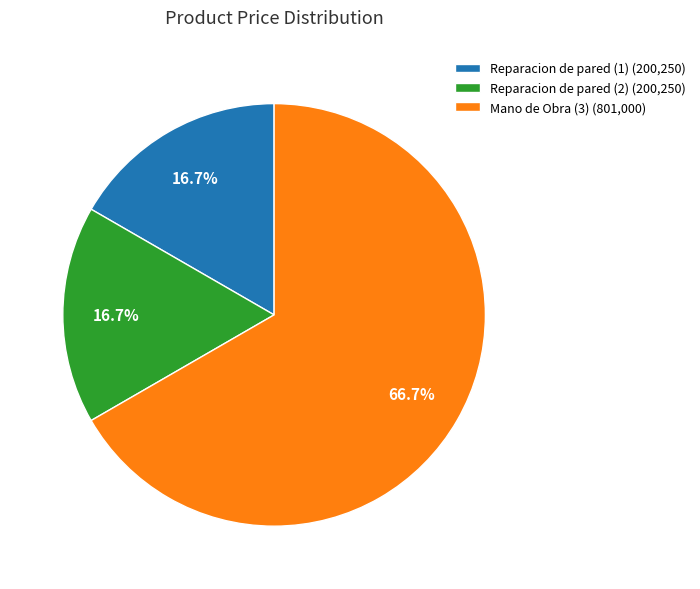

What is the total percentage of Reparacion de pared (1) and Mano de Obra (3)?

83.3%